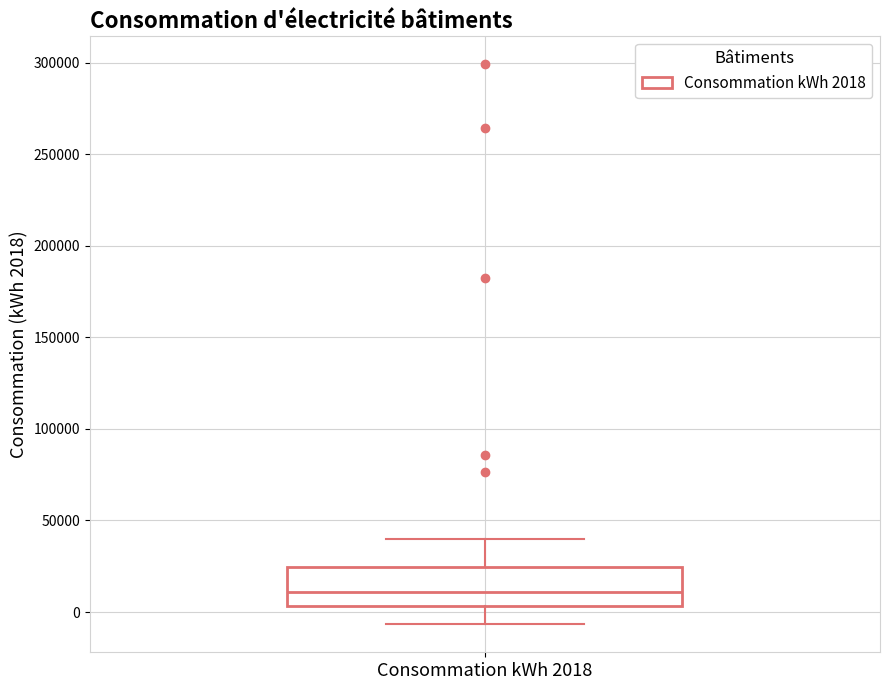

Transcribe this box plot: give where the median line is, the range the box spans, and where the two whiskers end, as read against the y-axis. The values are not printed on the chart, so give them approximately, as read against the axis.

median 10000, box 5000 to 25000, whiskers -5000 to 40000